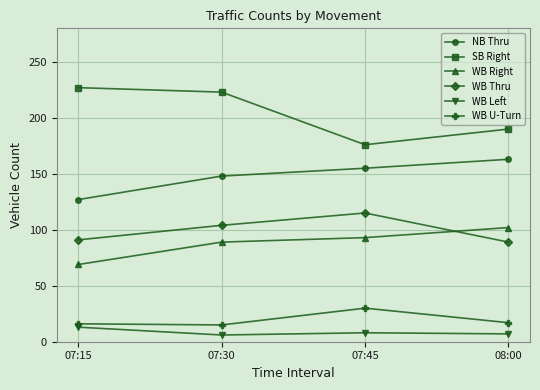

What is the spread (max minus min) of values at 07:45?

168